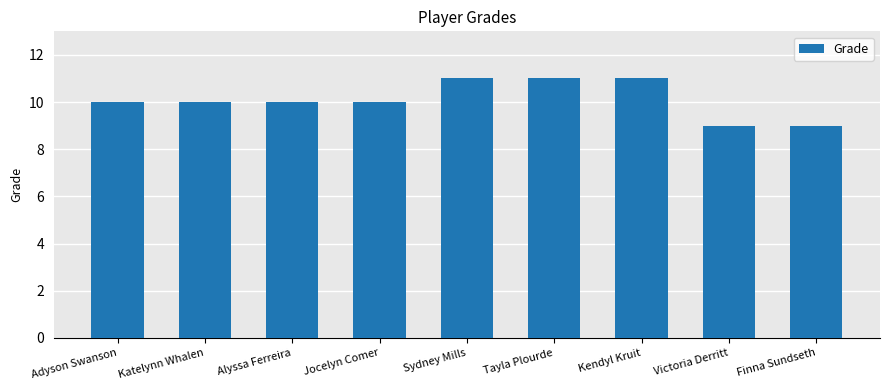

Reading left to right, list all the values displayed in this chart.

Adyson Swanson=10	Katelynn Whalen=10	Alyssa Ferreira=10	Jocelyn Comer=10	Sydney Mills=11	Tayla Plourde=11	Kendyl Kruit=11	Victoria Derritt=9	Finna Sundseth=9